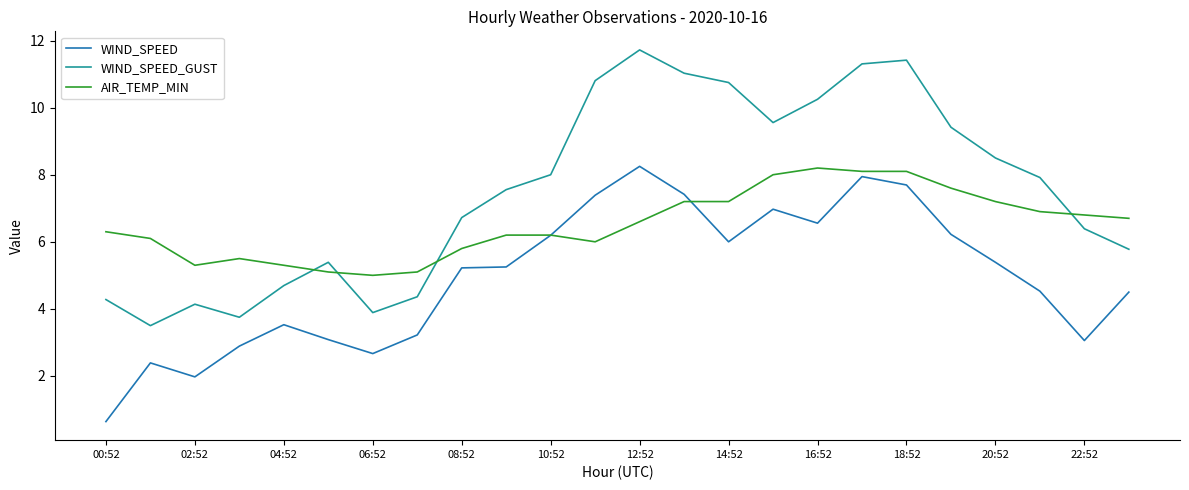

Which series ends up on top after the final intersection of AIR_TEMP_MIN and WIND_SPEED_GUST?

AIR_TEMP_MIN